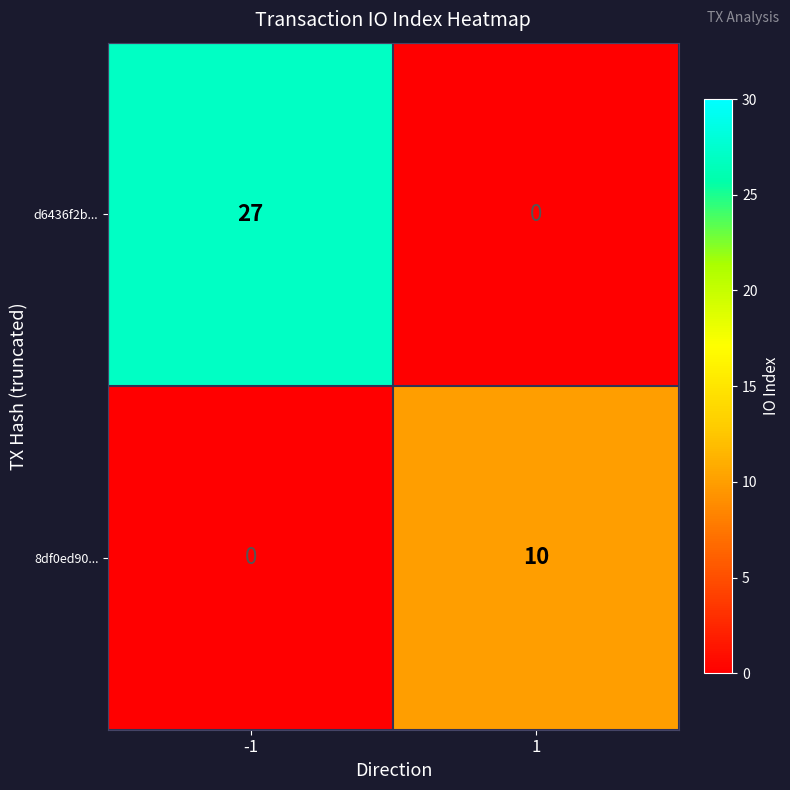

Rank the series by their average value, from lowest to highest.

8df0ed90..., d6436f2b...